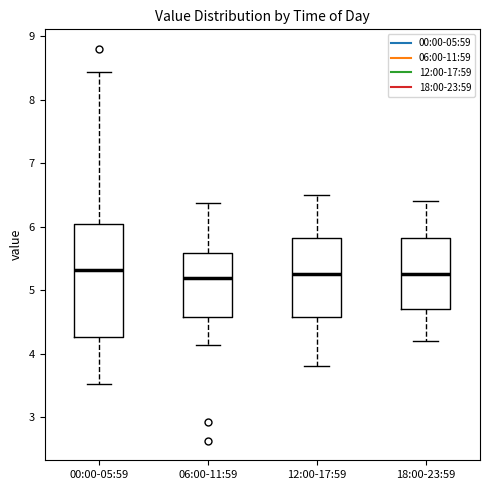

Reading left to right, read every box against the y-axis: the position of its median line, the range the box covers, and the ends of its whiskers. The values are not printed on the chart, so give them approximately, as read against the axis.

00:00-05:59: median 5.3, box 4.3 to 6.0, whiskers 3.5 to 8.4
06:00-11:59: median 5.2, box 4.6 to 5.6, whiskers 4.1 to 6.4
12:00-17:59: median 5.3, box 4.6 to 5.8, whiskers 3.8 to 6.5
18:00-23:59: median 5.3, box 4.7 to 5.8, whiskers 4.2 to 6.4